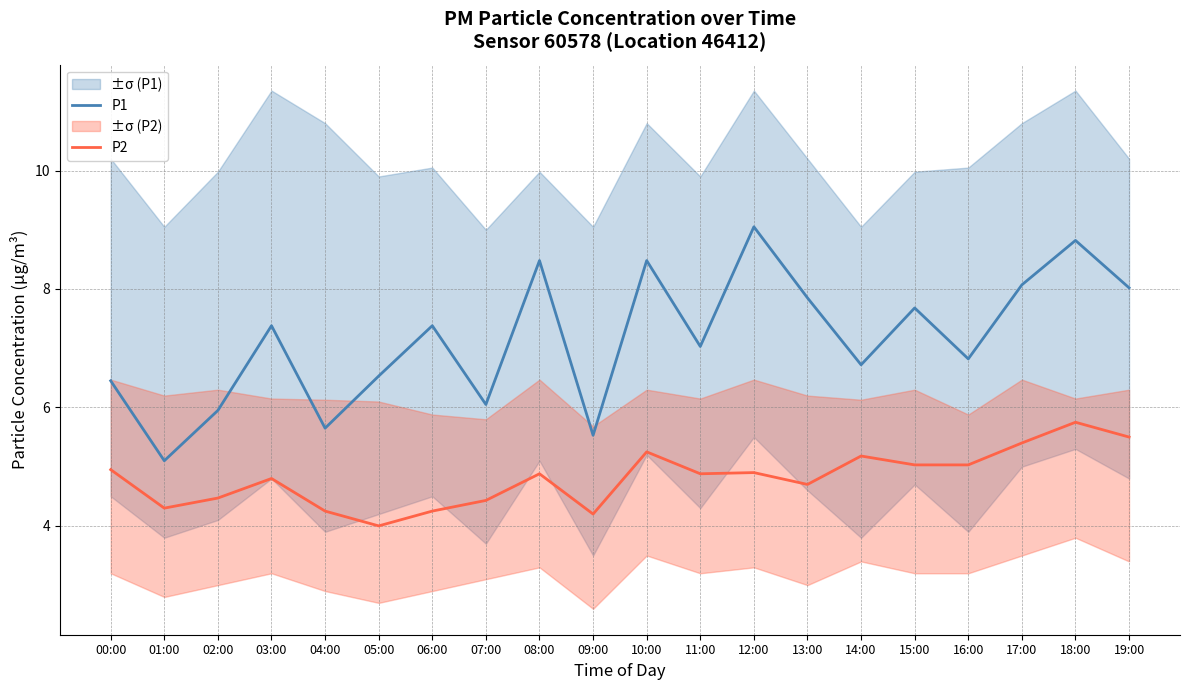

What is the average value of the P1 series?

7.2